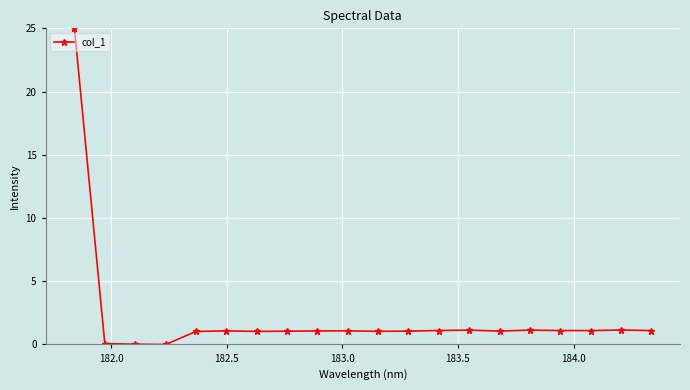

What is the sum of all values?

42.4